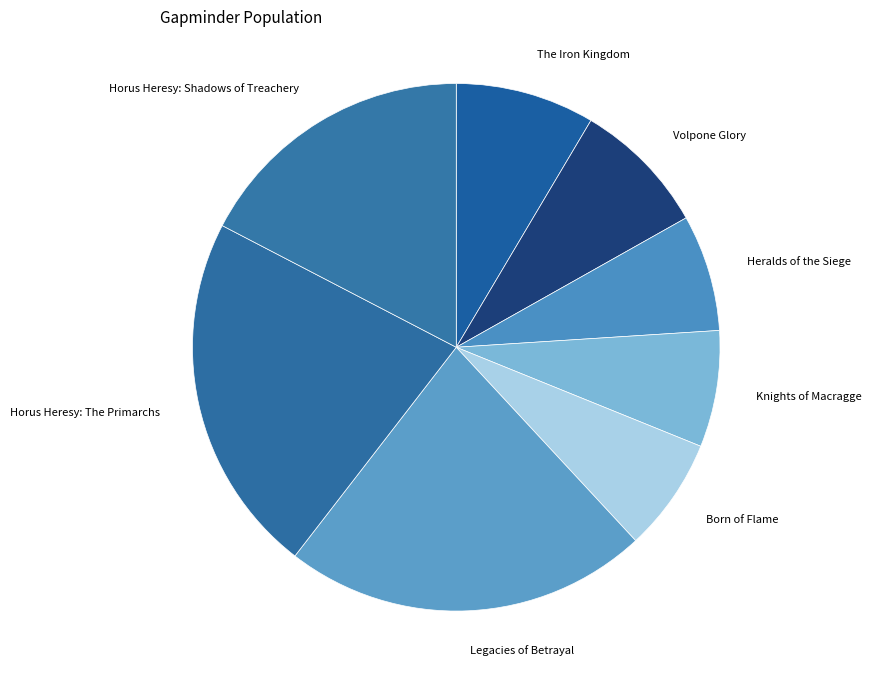

How many slices are in this pie chart?

8